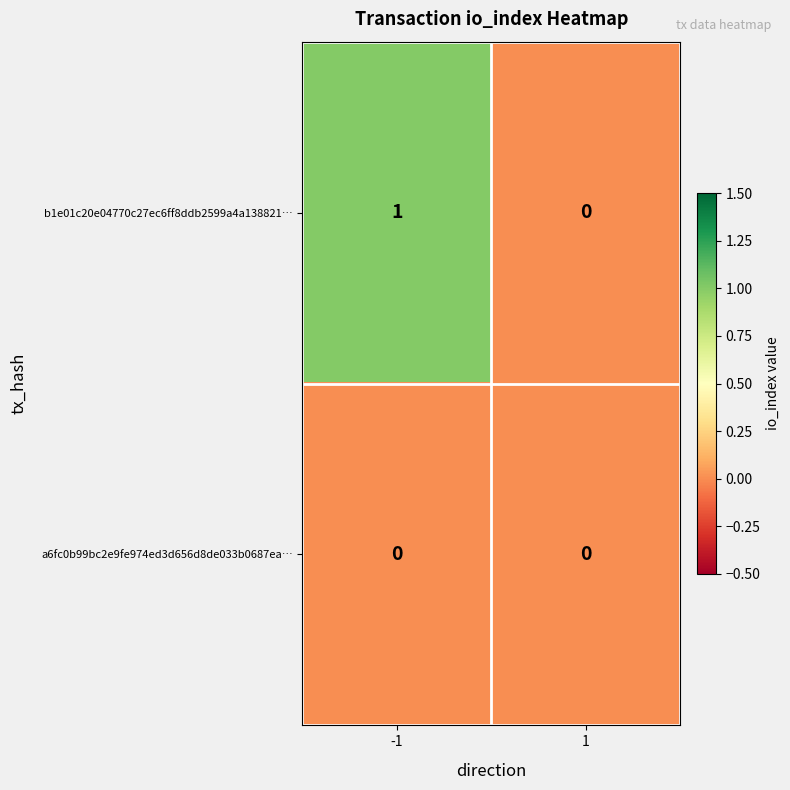

Reading left to right, list all the values displayed in this chart.

b1e01c20e04770c27ec6ff8ddb2599a4a138821…: 1	0
a6fc0b99bc2e9fe974ed3d656d8de033b0687ea…: 0	0